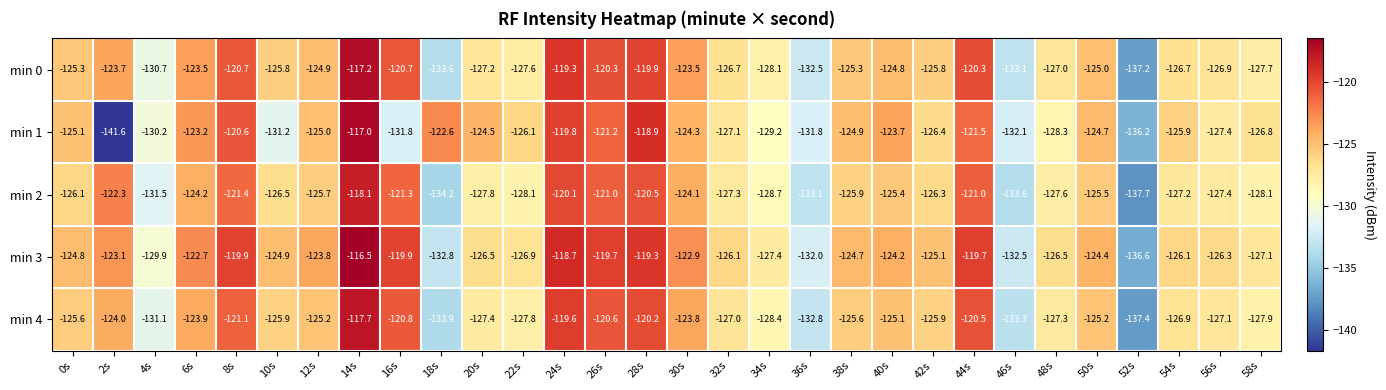

What is the difference between the maximum and second lowest values in the min 2 series?

16.1